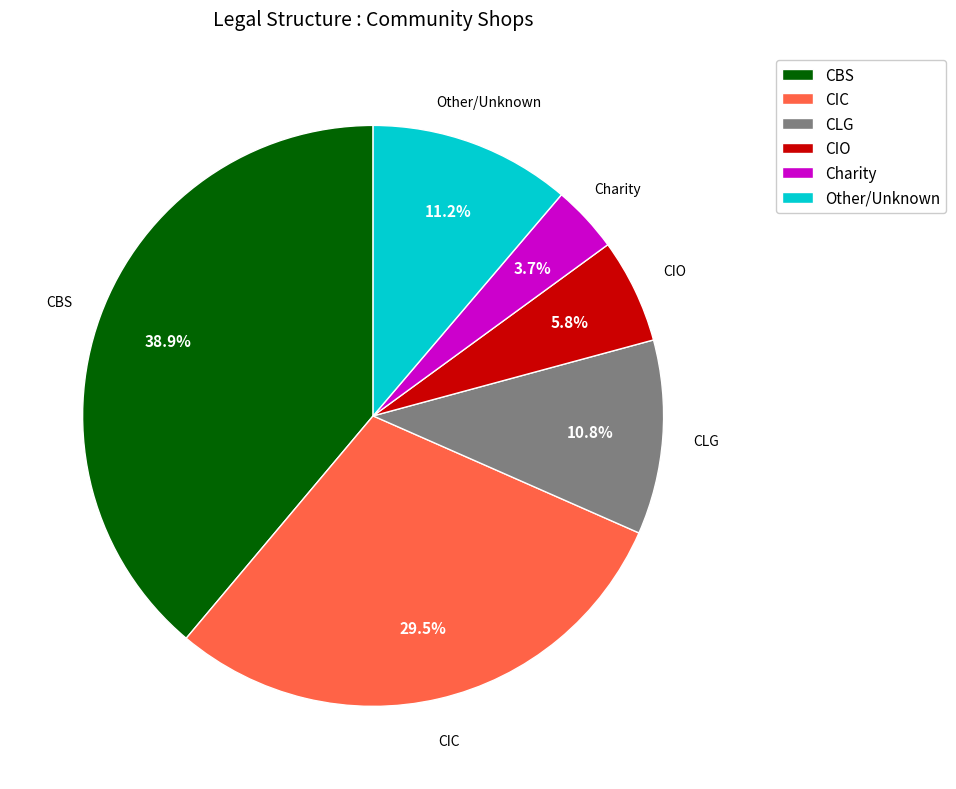

What percentage is the CIO slice, to the nearest percent?

6%